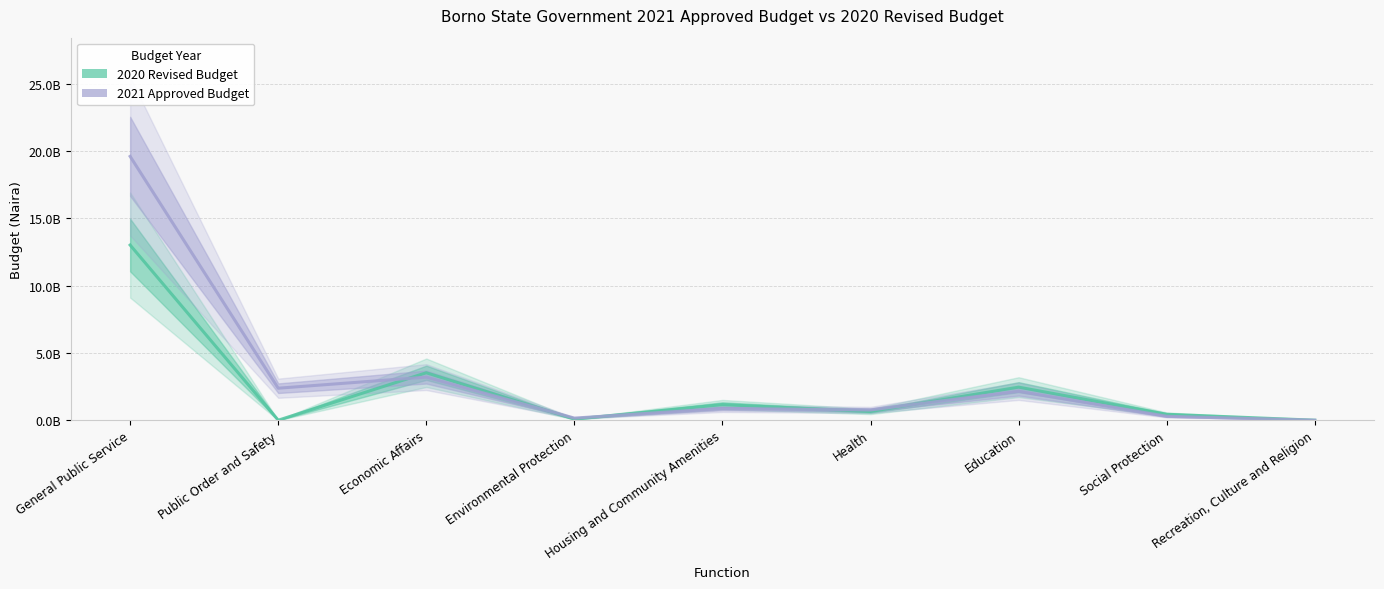

Where do 2020 Revised Budget and 2021 Approved Budget first cross each other?

Public Order and Safety and Economic Affairs